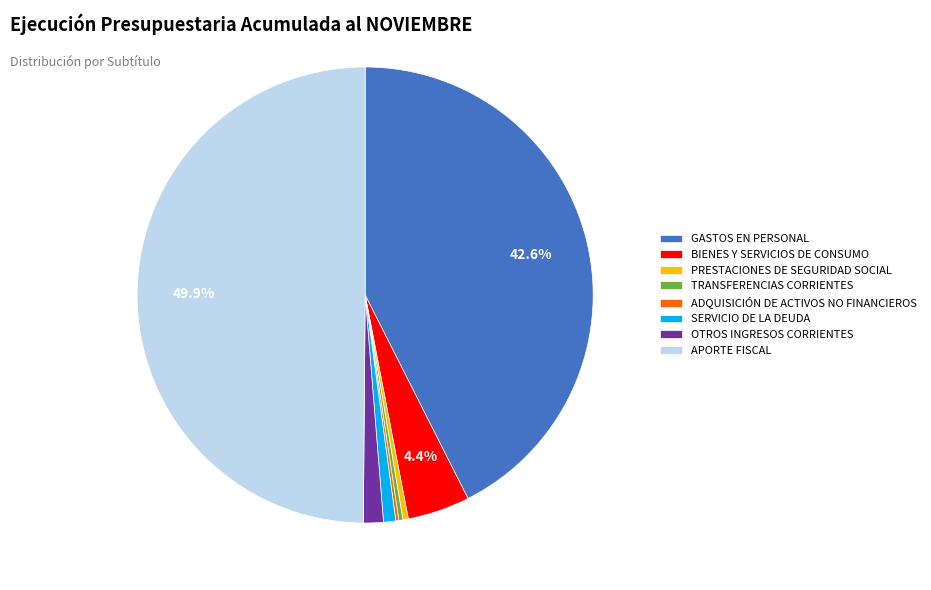

To the nearest percent, what percentage of the pie is GASTOS EN PERSONAL?

43%